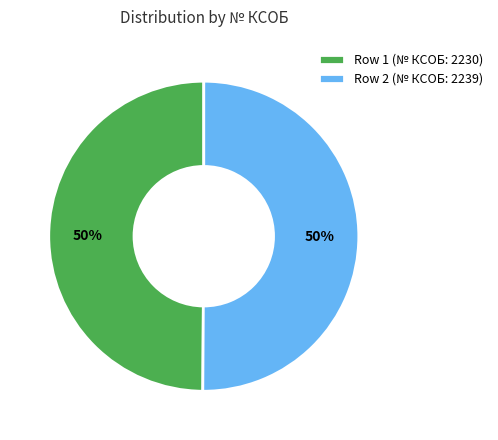

To the nearest percent, what is the average slice percentage?

50%